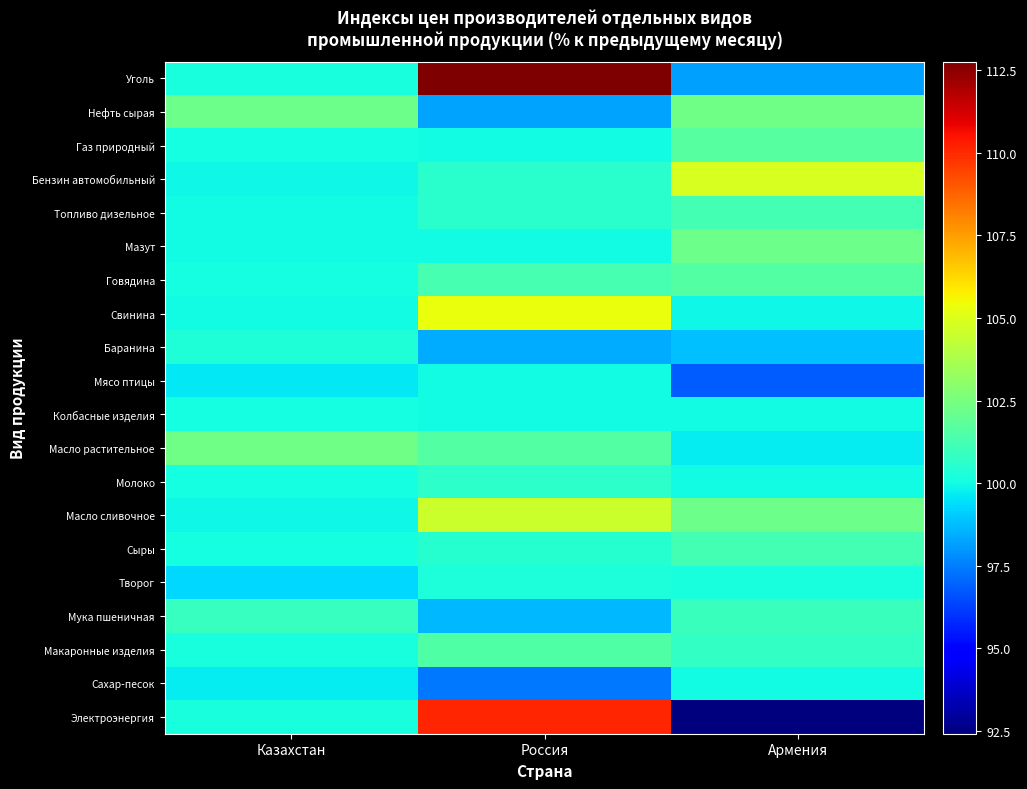

Reading left to right, what are all the values shown in this chart?

Уголь: Казахстан=100.2	Россия=112.8	Армения=98.1
Нефть сырая: Казахстан=102.2	Россия=98.3	Армения=102.3
Газ природный: Казахстан=100.1	Россия=100.0	Армения=101.6
Бензин автомобильный: Казахстан=99.9	Россия=100.5	Армения=104.8
Топливо дизельное: Казахстан=100.0	Россия=100.5	Армения=101.2
Мазут: Казахстан=100.0	Россия=100.0	Армения=102.2
Говядина: Казахстан=100.1	Россия=101.3	Армения=101.6
Свинина: Казахстан=100.0	Россия=105.3	Армения=99.9
Баранина: Казахстан=100.3	Россия=98.4	Армения=98.8
Мясо птицы: Казахстан=99.6	Россия=100.0	Армения=96.8
Колбасные изделия: Казахстан=100.1	Россия=100.0	Армения=100.0
Масло растительное: Казахстан=102.3	Россия=101.6	Армения=99.7
Молоко: Казахстан=100.1	Россия=100.6	Армения=100.0
Масло сливочное: Казахстан=99.9	Россия=104.5	Армения=102.2
Сыры: Казахстан=100.1	Россия=100.5	Армения=101.2
Творог: Казахстан=99.3	Россия=100.2	Армения=100.2
Мука пшеничная: Казахстан=100.9	Россия=98.7	Армения=101.0
Макаронные изделия: Казахстан=100.2	Россия=101.5	Армения=100.8
Сахар-песок: Казахстан=99.7	Россия=97.4	Армения=100.0
Электроэнергия: Казахстан=100.2	Россия=110.1	Армения=92.4